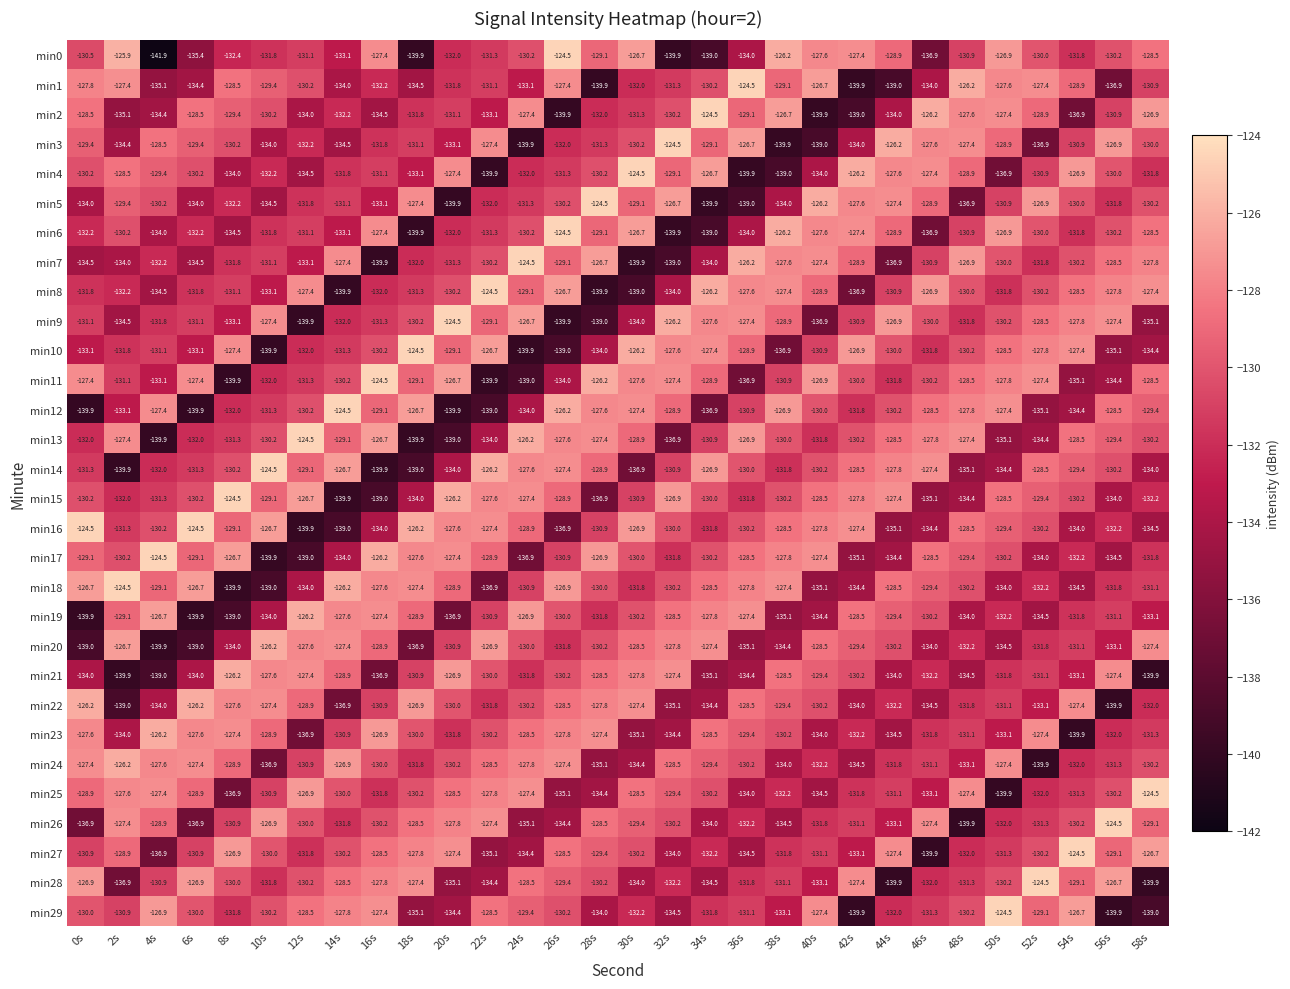

At which label is min10 closest to -132?

12s